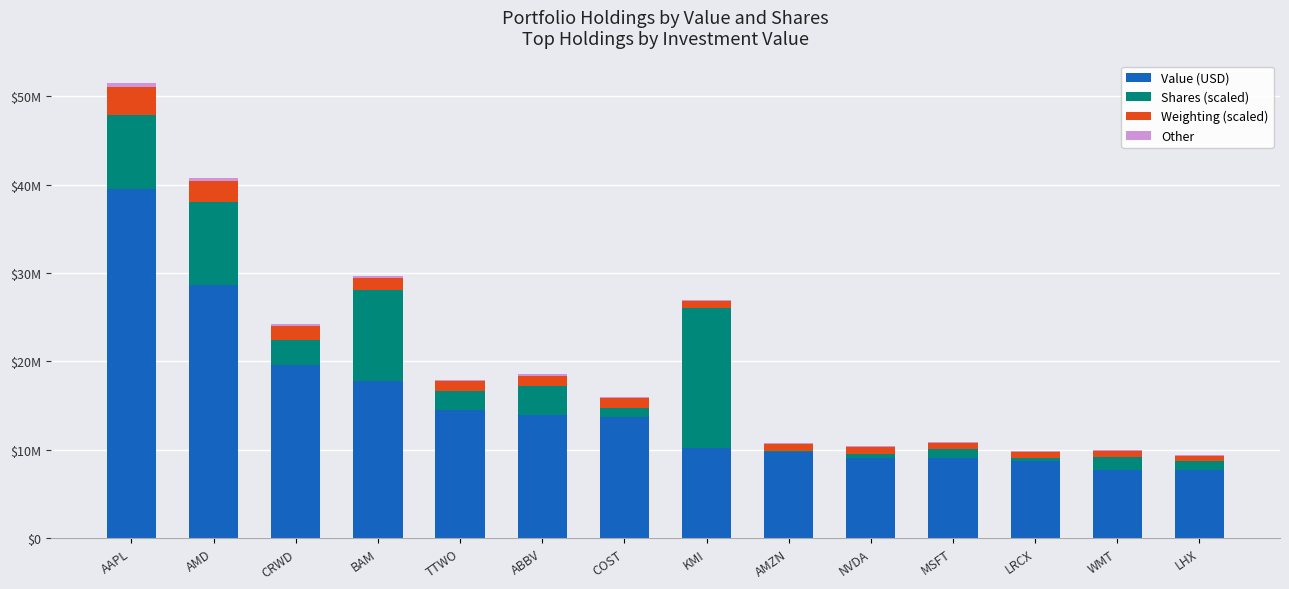

What position from the left is TTWO?

5